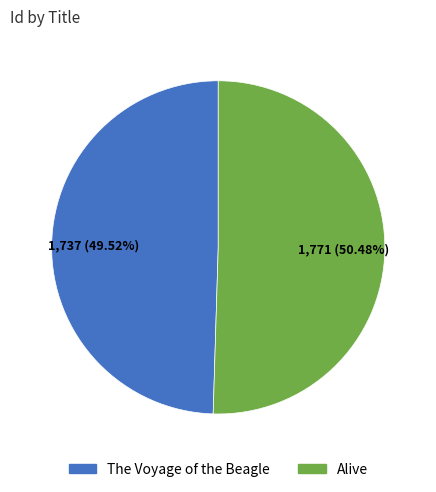

Is it true that Alive is 44% of the pie?

False